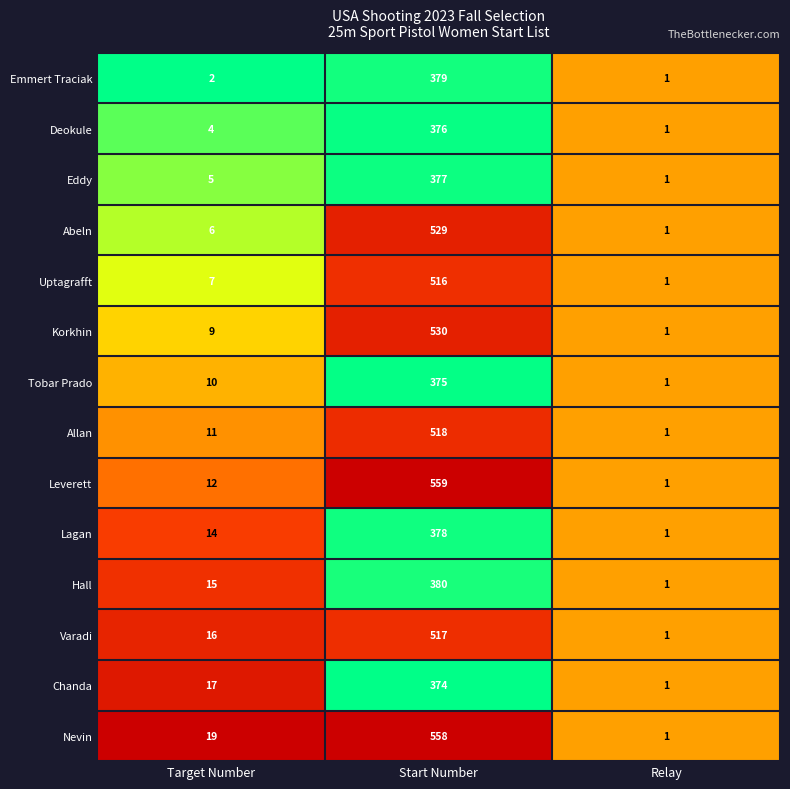

Which label corresponds to the smallest value in the chart?

Relay